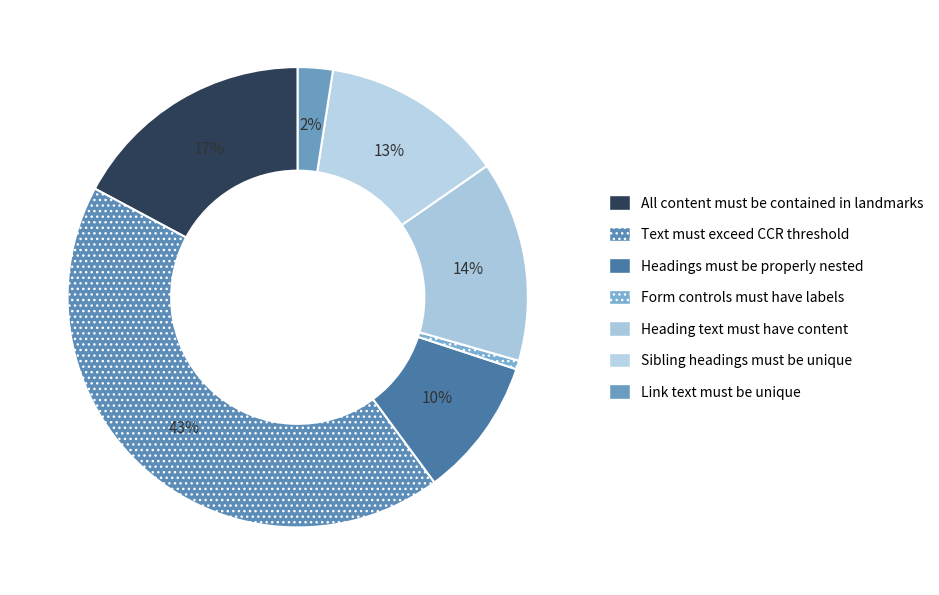

The Link text must be unique slice represents 8% of the pie. True or false?

False